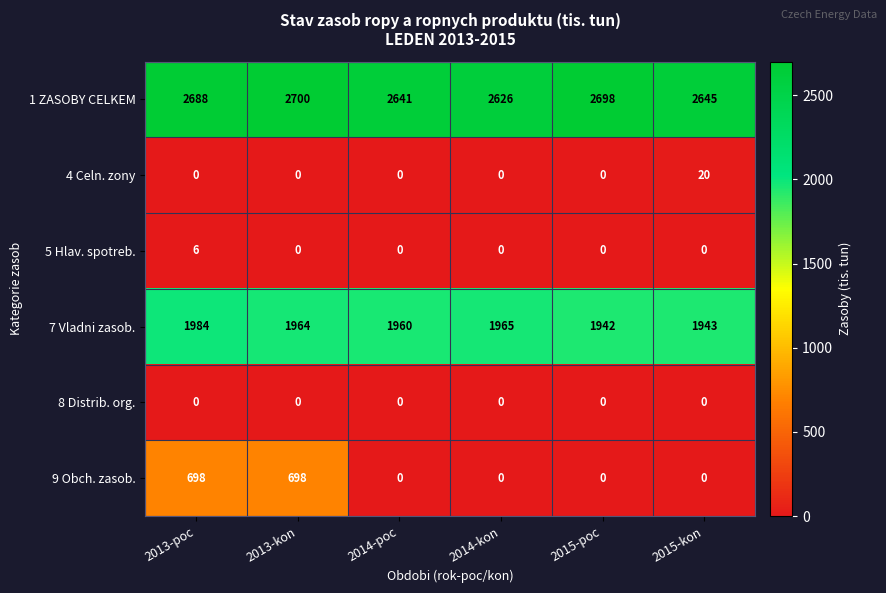

True or false: 9 Obch. zasob. has a value of 0 at 2015-kon.

True